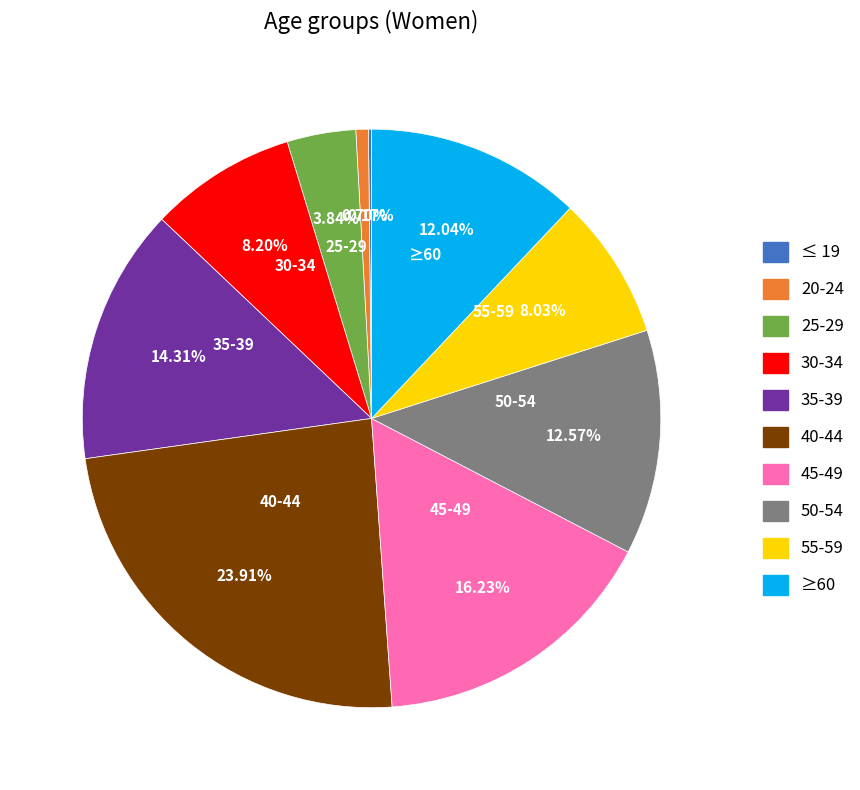

Between 20-24 and 35-39, which is larger?

35-39